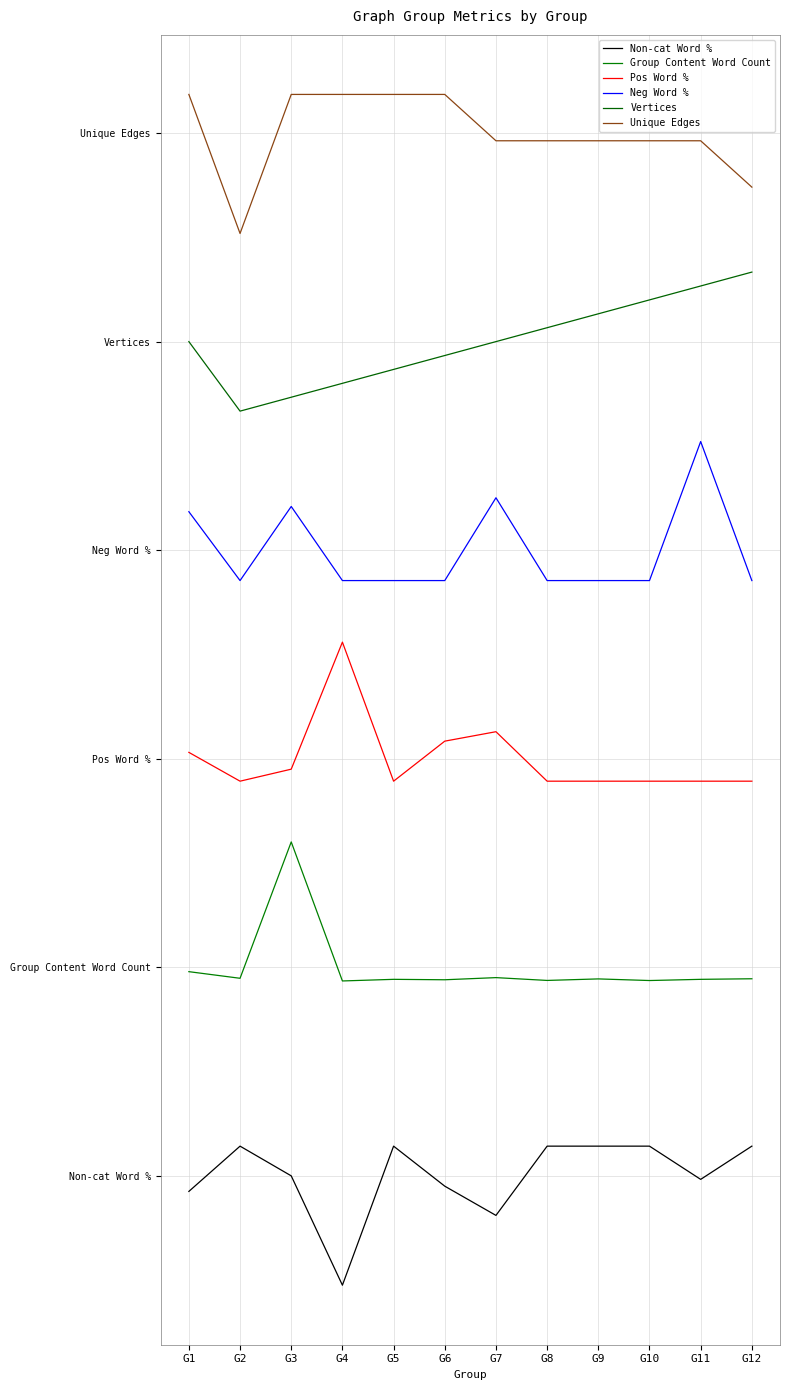

What are all the series names shown in the legend?

Non-cat Word %, Group Content Word Count, Pos Word %, Neg Word %, Vertices, Unique Edges